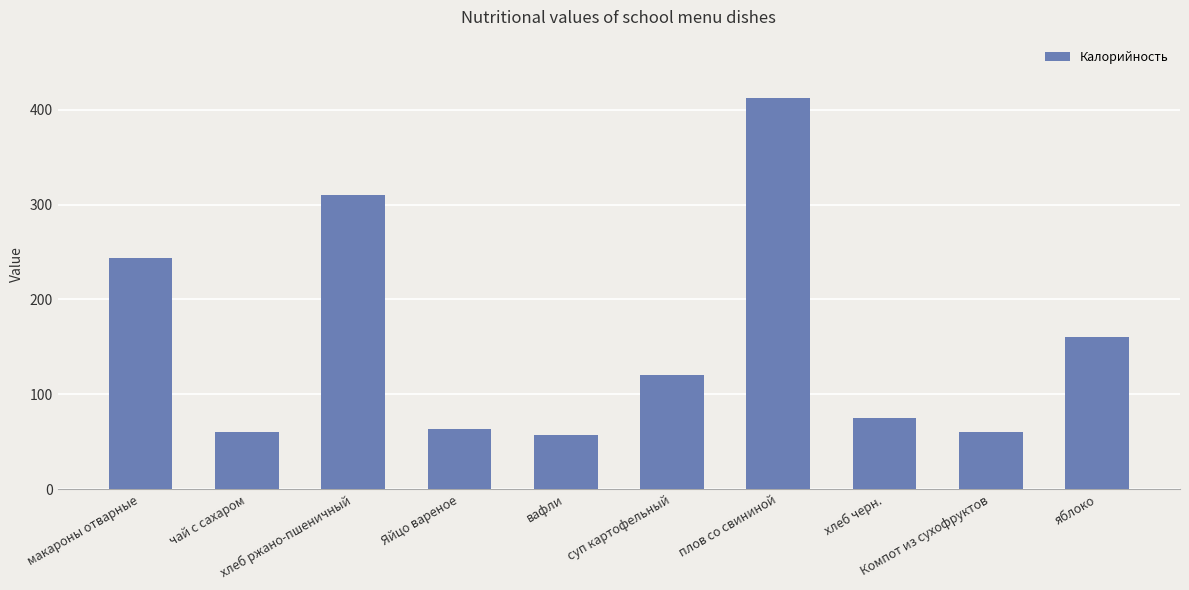

What is the label of the 8th bar from the left?

хлеб черн.